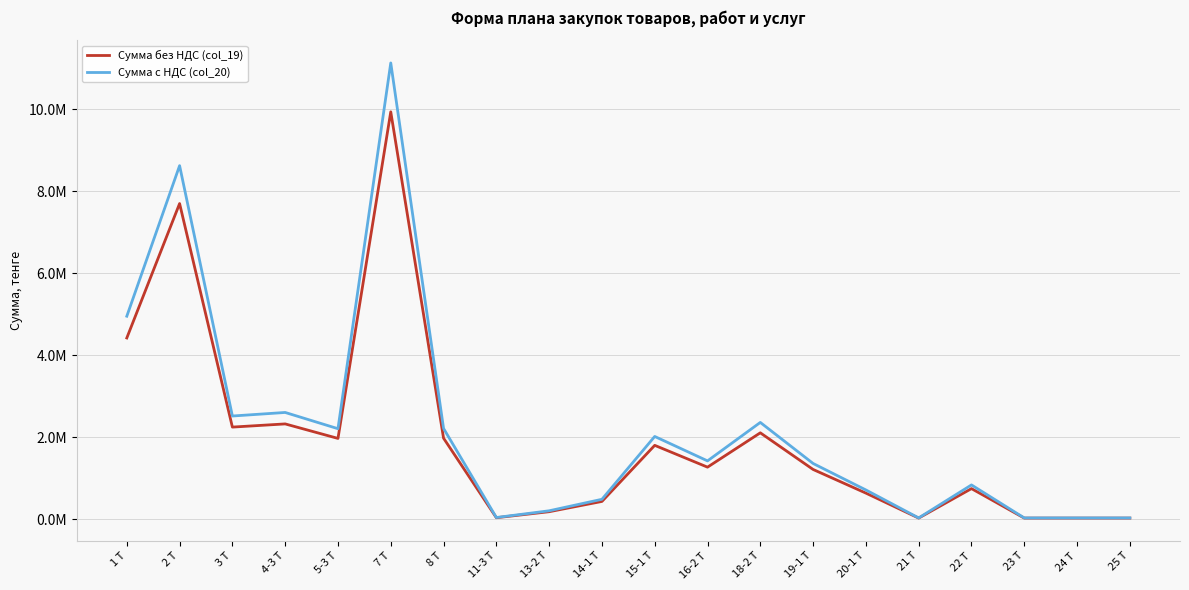

What is the value of the Сумма с НДС (col_20) point at the 1st from the left?

4953515.1